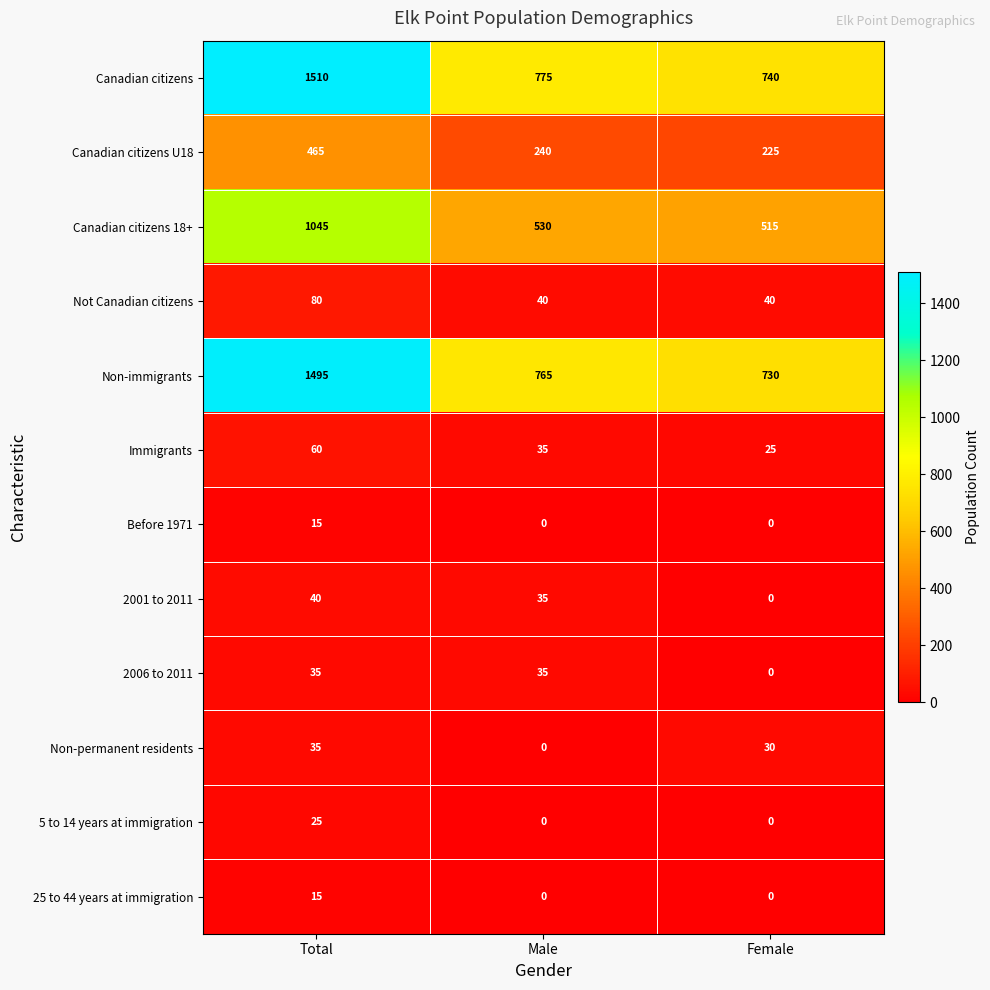

At which category is the sum across all series the highest?

Total